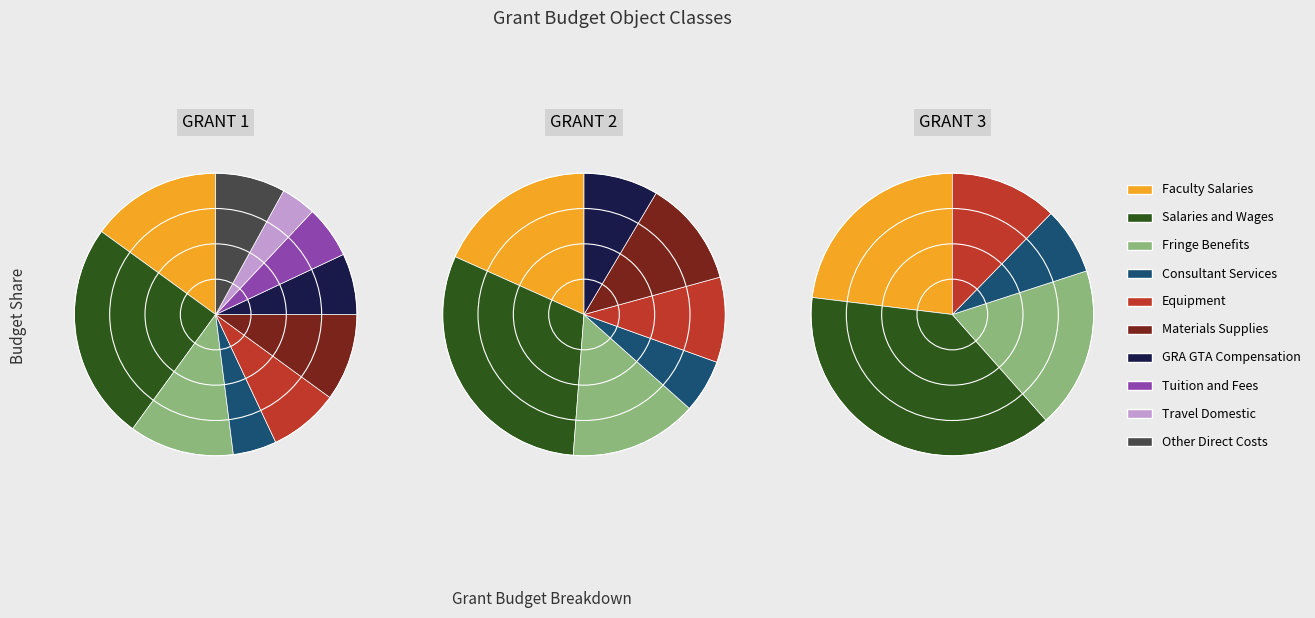

The GRA GTA Compensation slice represents 22% of the pie. True or false?

False